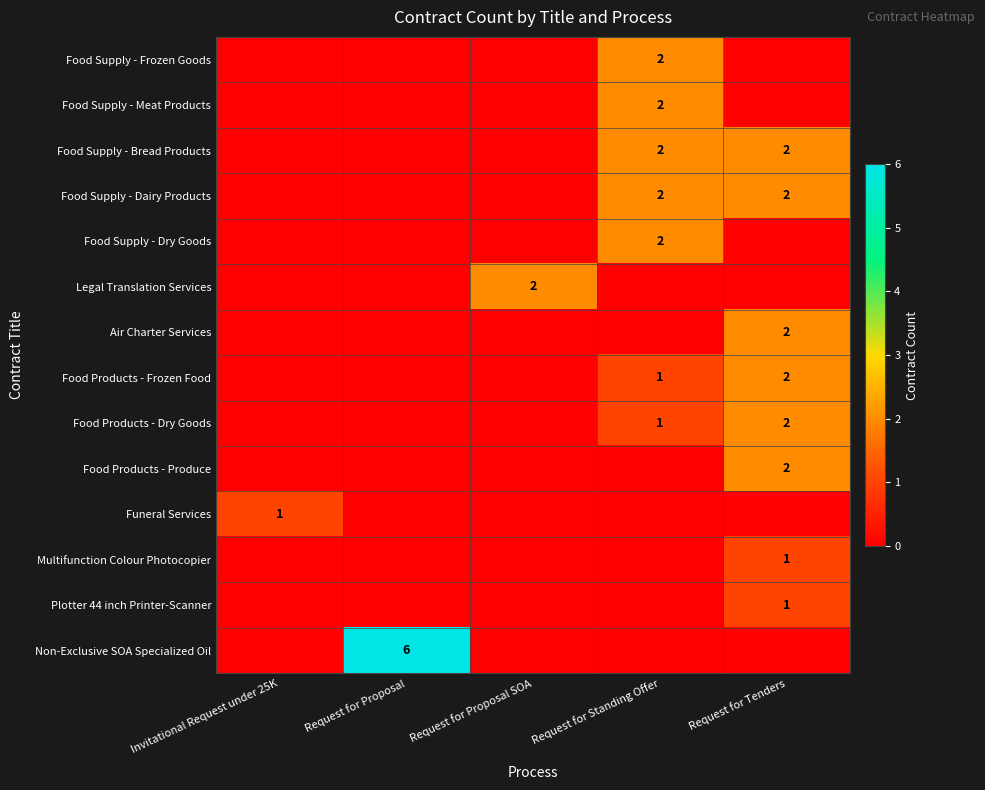

True or false: Non-Exclusive SOA Specialized Oil has a value of 9 at Request for Proposal.

False